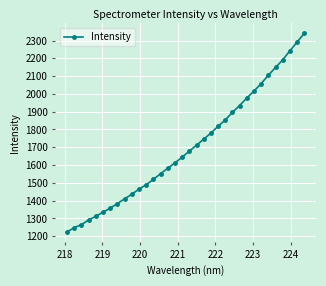

What is the difference between the second highest and second lowest values?

1043.3